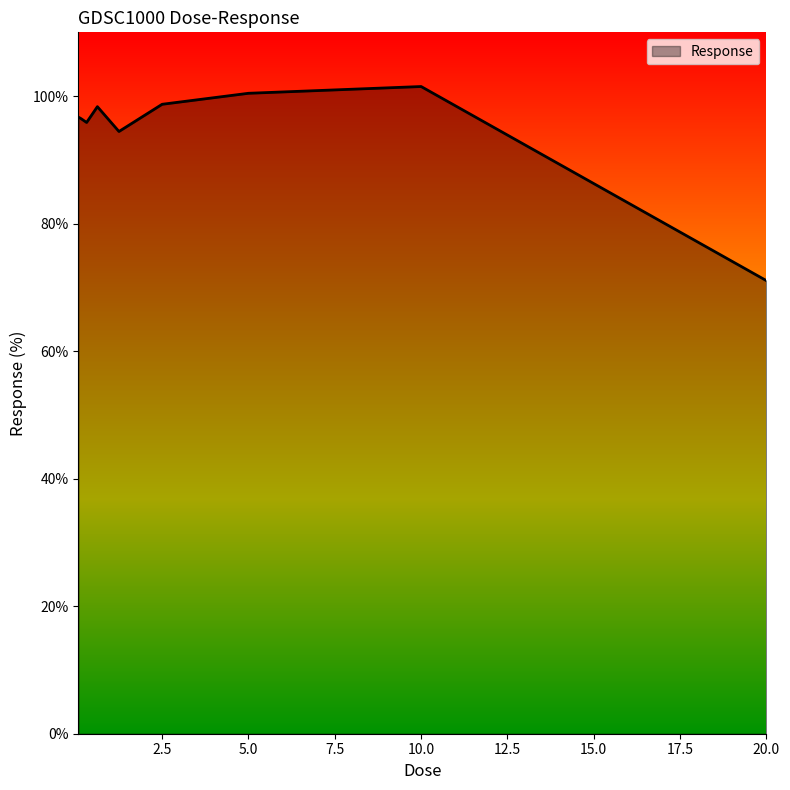

What is the maximum value shown in the chart?

101.5